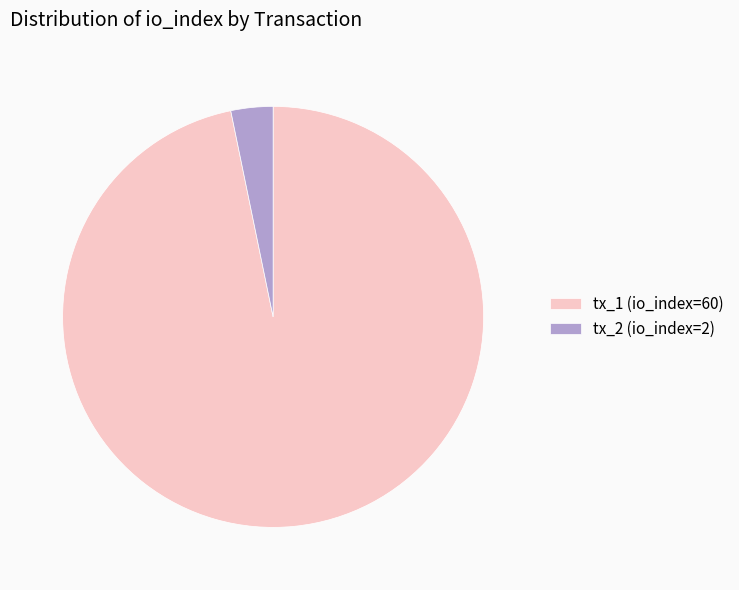

Between tx_2 (io_index=2) and tx_1 (io_index=60), which is larger?

tx_1 (io_index=60)